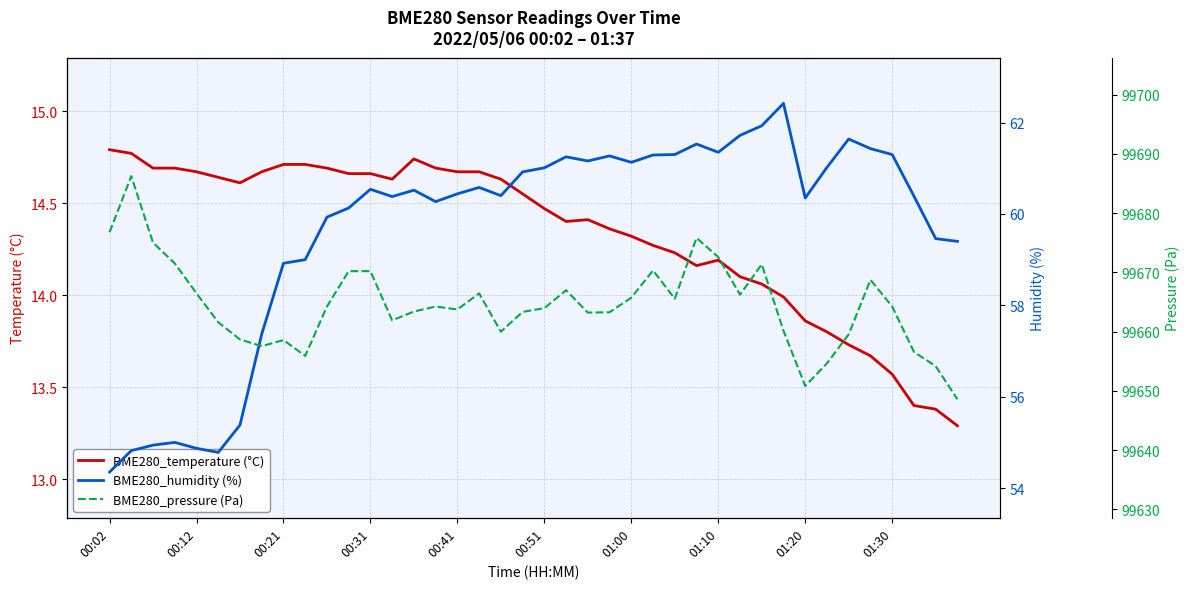

What is the minimum value for BME280_temperature (°C)?

13.3